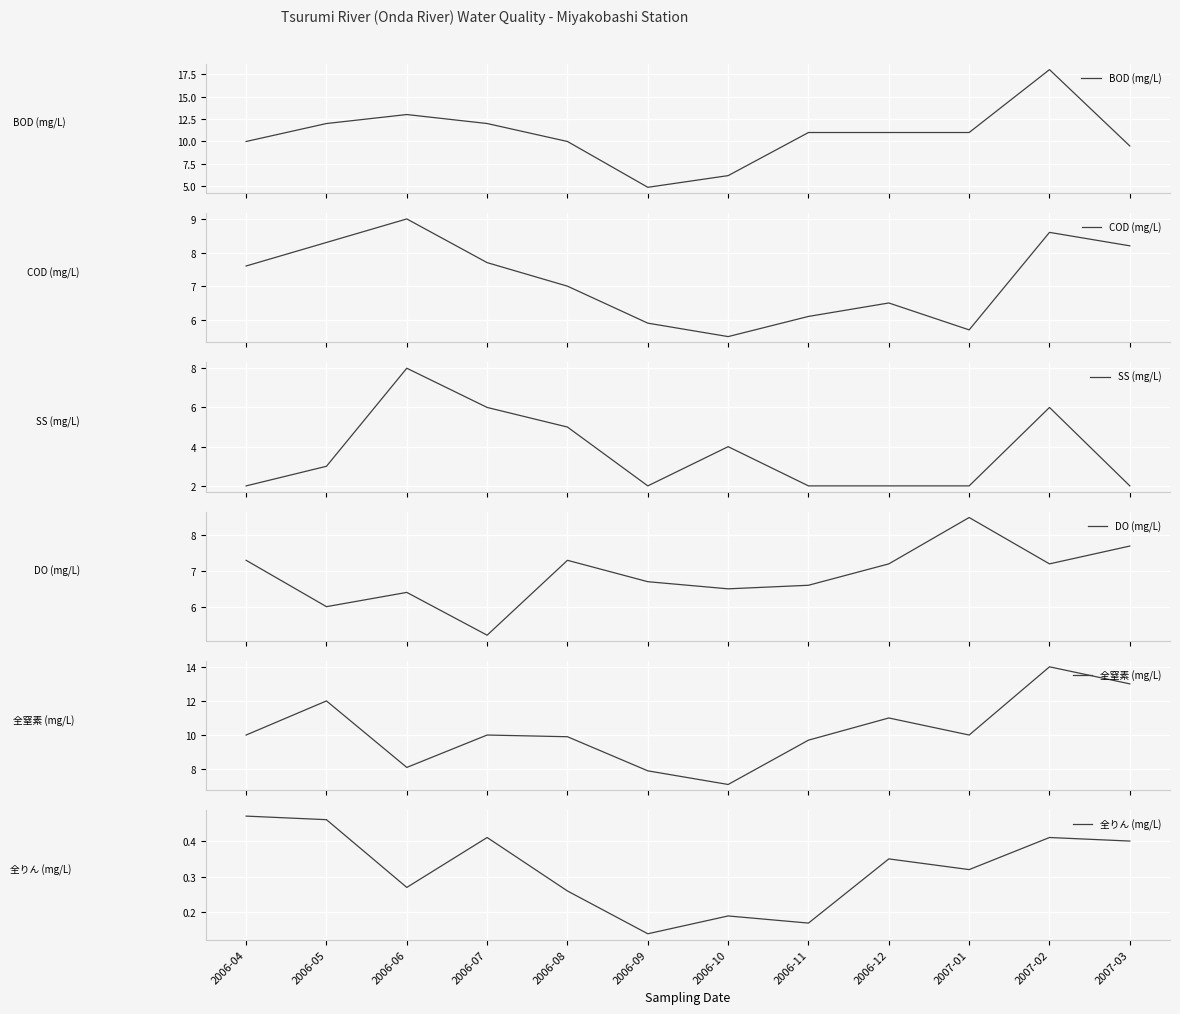

How many lines are shown in the chart?

6